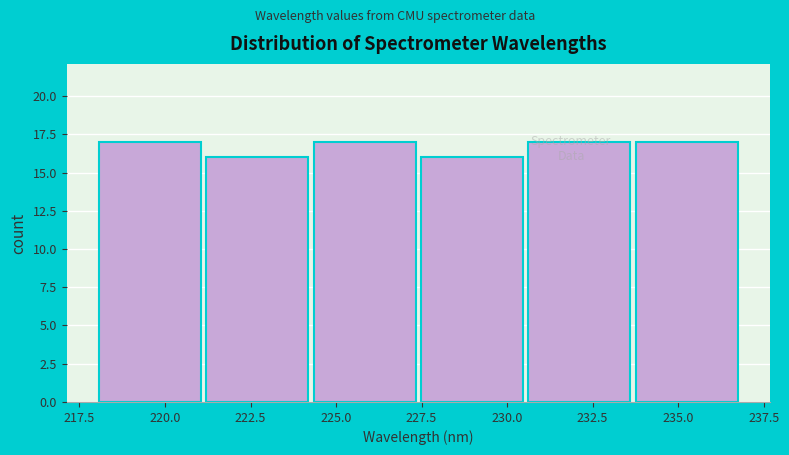

Reading left to right, list every bar in this chart as the range it spans on the x-axis followed by its height. Neither the bar edges nor the heights are printed on the chart, so give them approximately, as read against the axes.

218.0 to 221.0: 17
221.0 to 224.5: 16
224.5 to 227.5: 17
227.5 to 230.5: 16
230.5 to 234.0: 17
234.0 to 237.0: 17